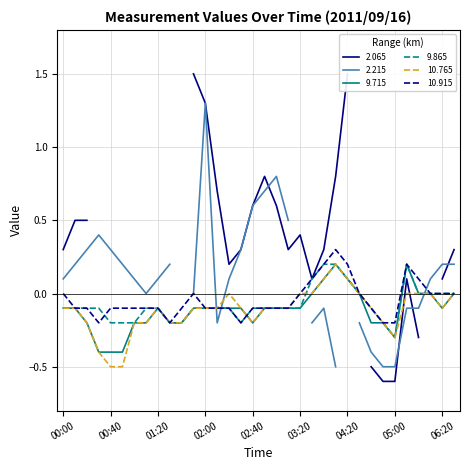

Is it true that 9.865 equals -0.3 at 05:00?

True